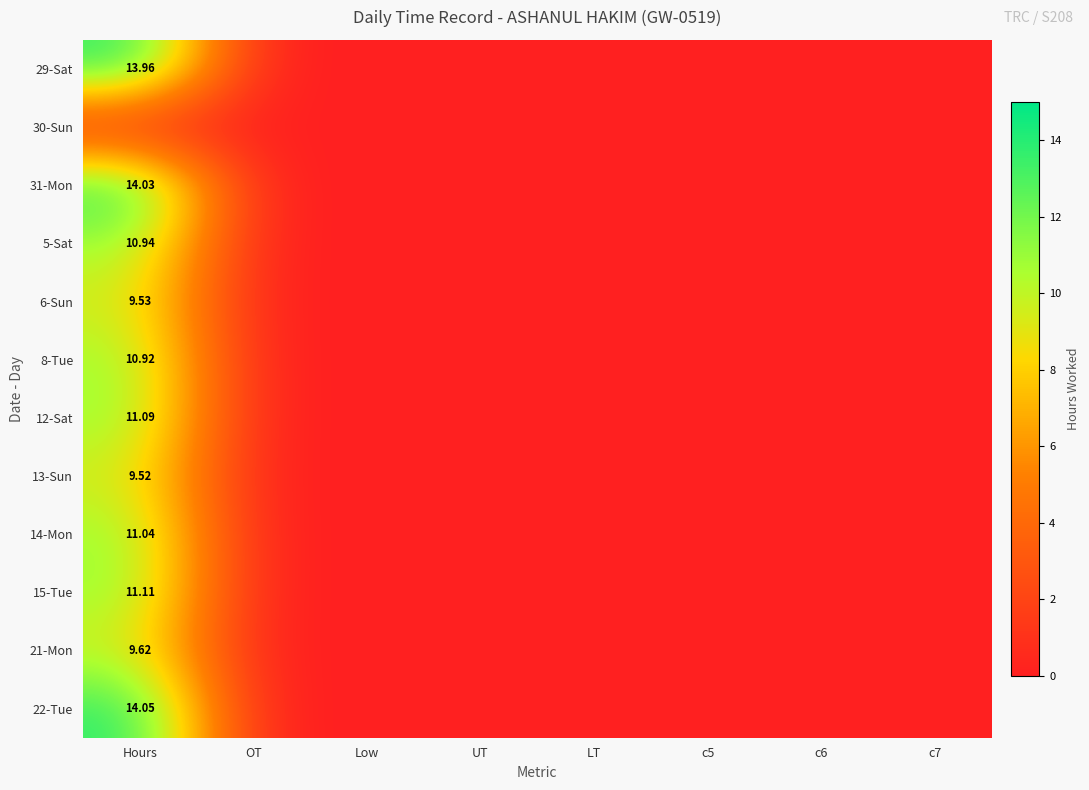

Between Hours and OT, which series saw the biggest shift?

22-Tue